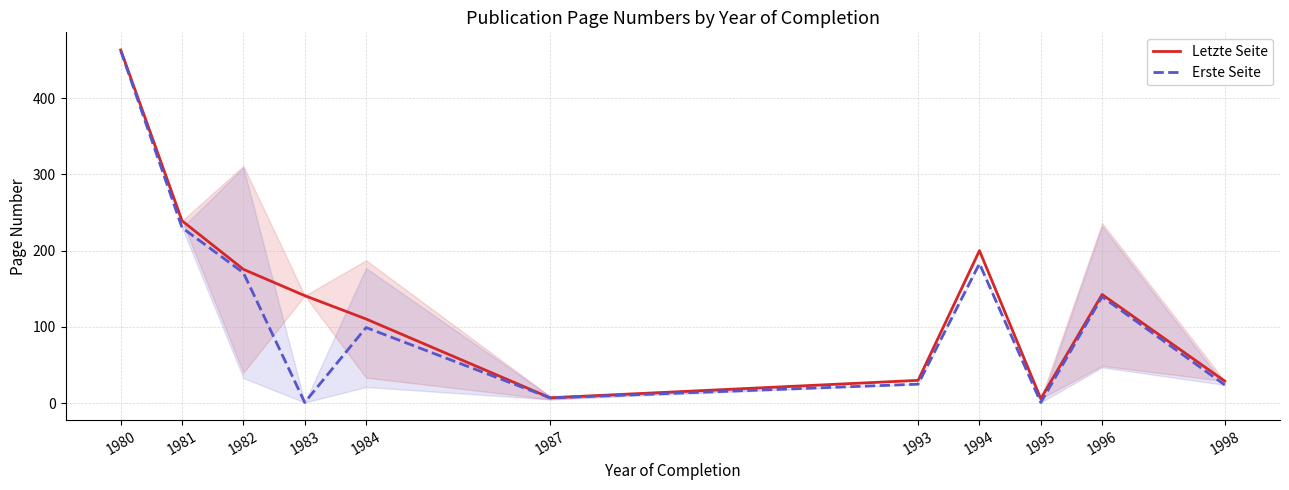

Reading left to right, list all the values displayed in this chart.

Letzte Seite: 463.0	239.0	175.5	141.0	110.4	7.1	30.0	200.0	6.0	142.5	29.0
Erste Seite: 462.0	230.0	171.0	1.0	99.2	7.0	25.0	183.0	1.0	139.5	24.0